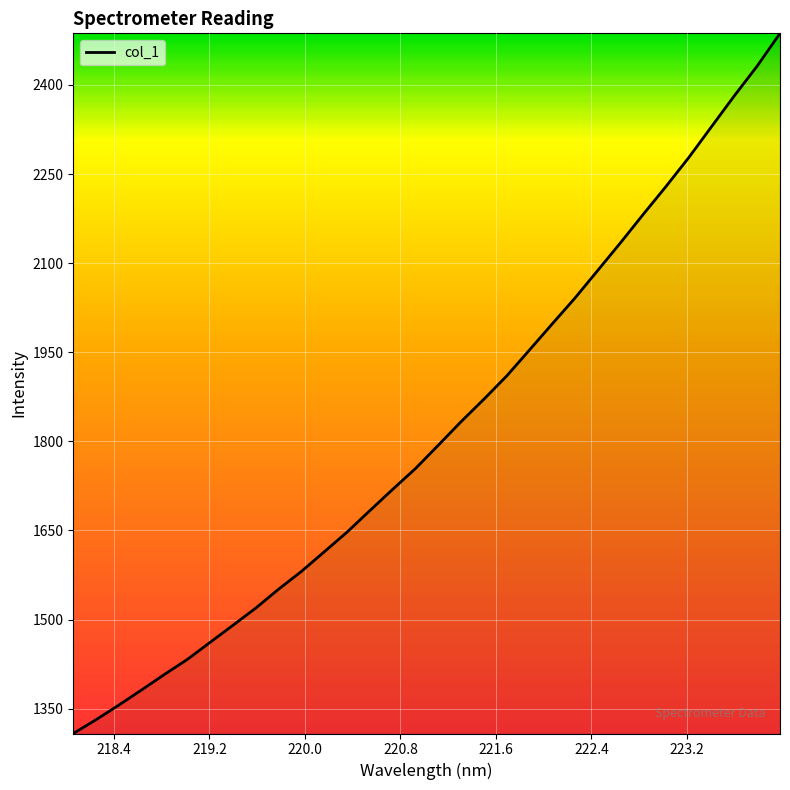

What is the sum of all values?

58182.8